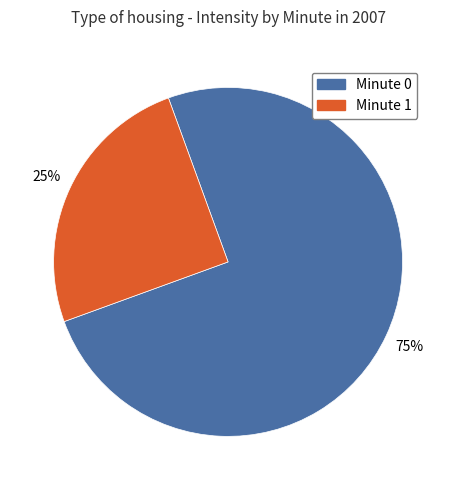

Which has a higher value, Minute 1 or Minute 0?

Minute 0